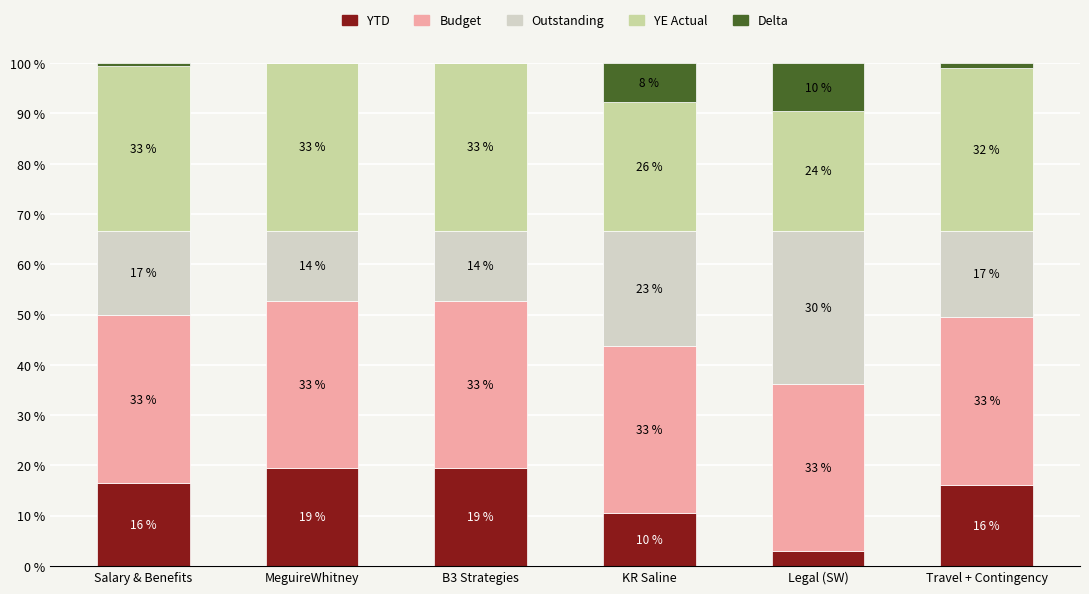

What is the total value across all series at Legal (SW)?

100.0